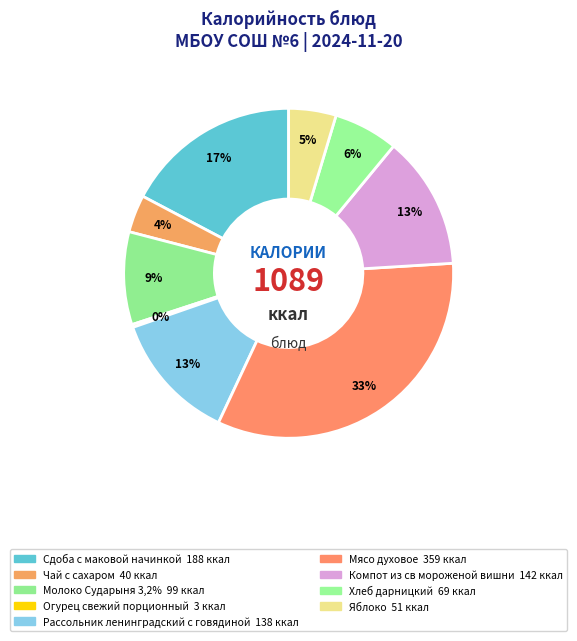

How many slices are in this pie chart?

9